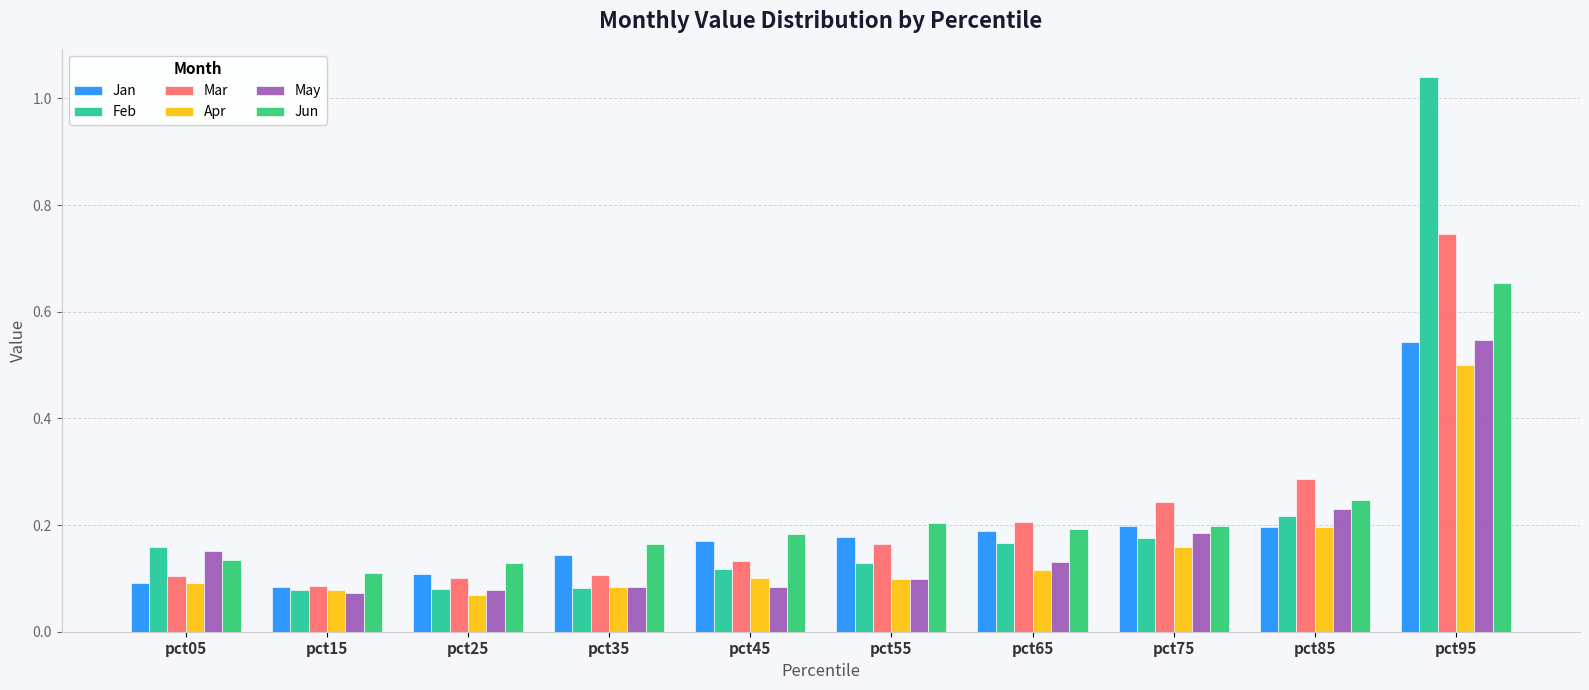

At how many categories does at least one series exceed 0?

10